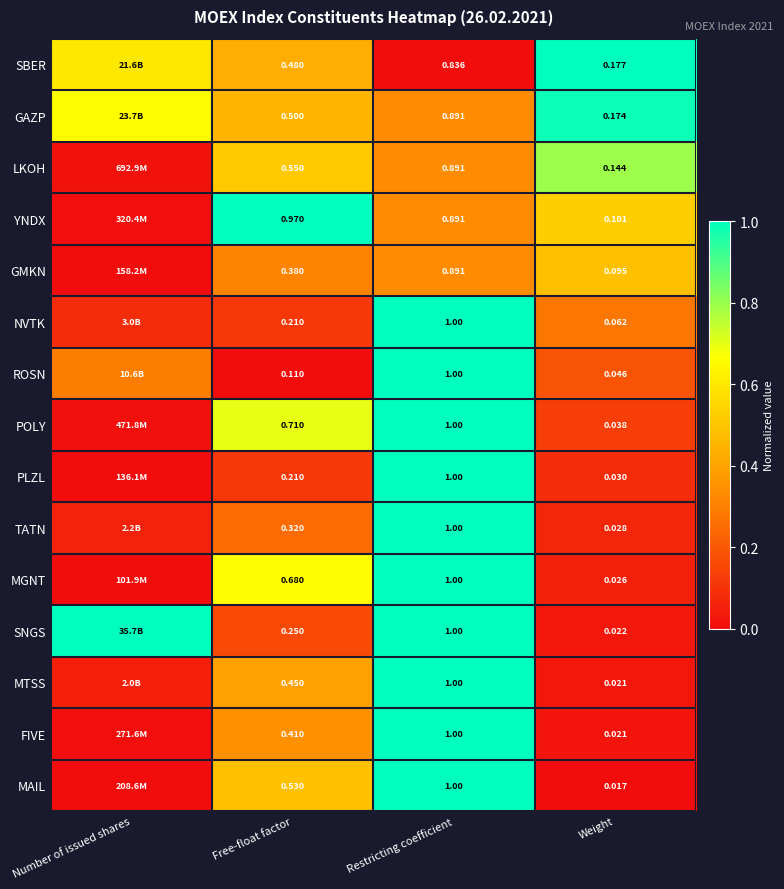

Between Free-float factor and Weight, which series saw the biggest shift?

YNDX